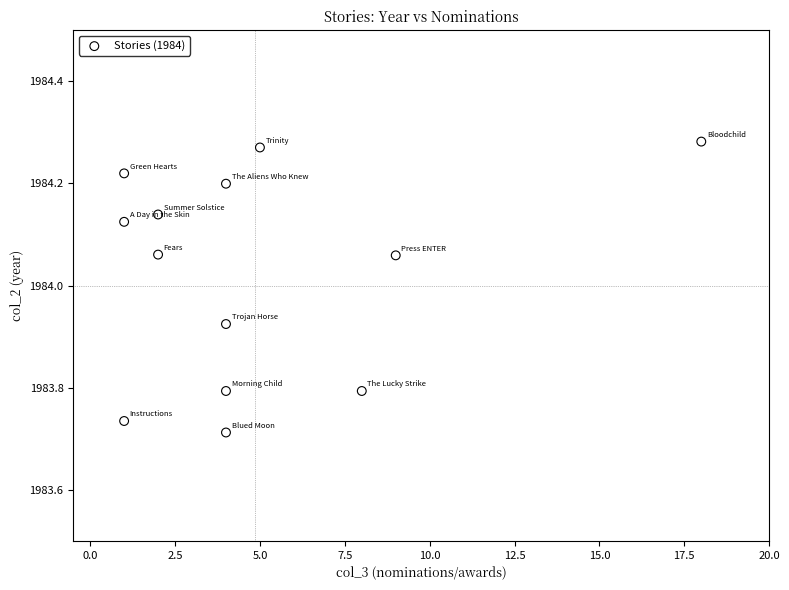

What is the range of Y values (max minus min)?

0.6